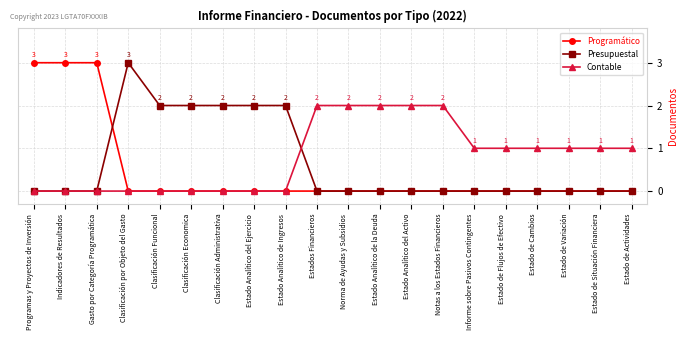

What is the maximum value shown in the chart?

3